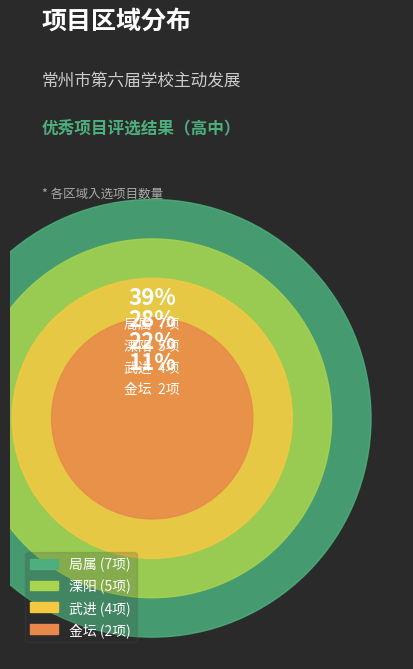

Which category has the smallest portion of the pie?

金坛